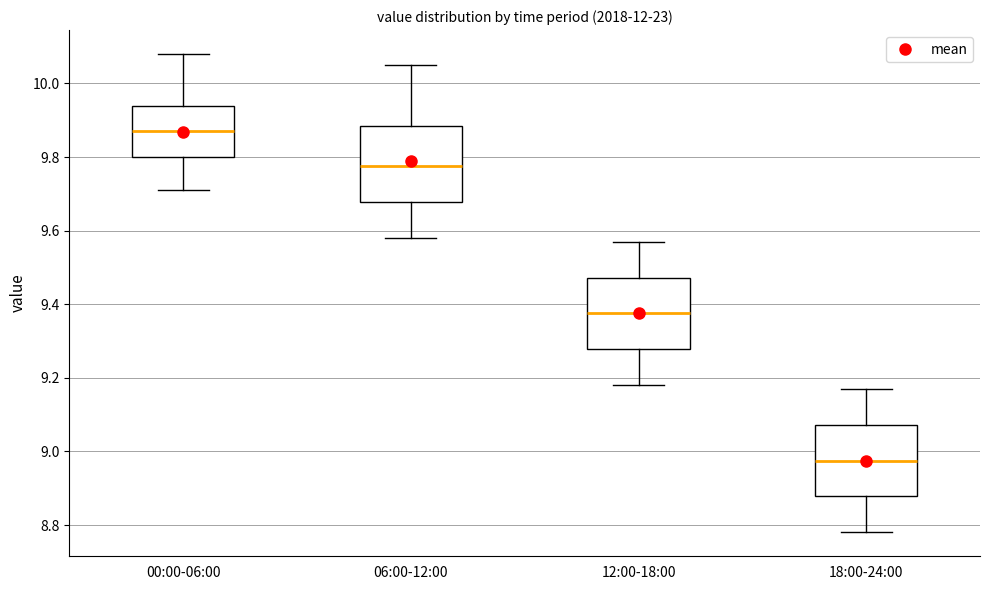

Which box has the lowest median line?

18:00-24:00